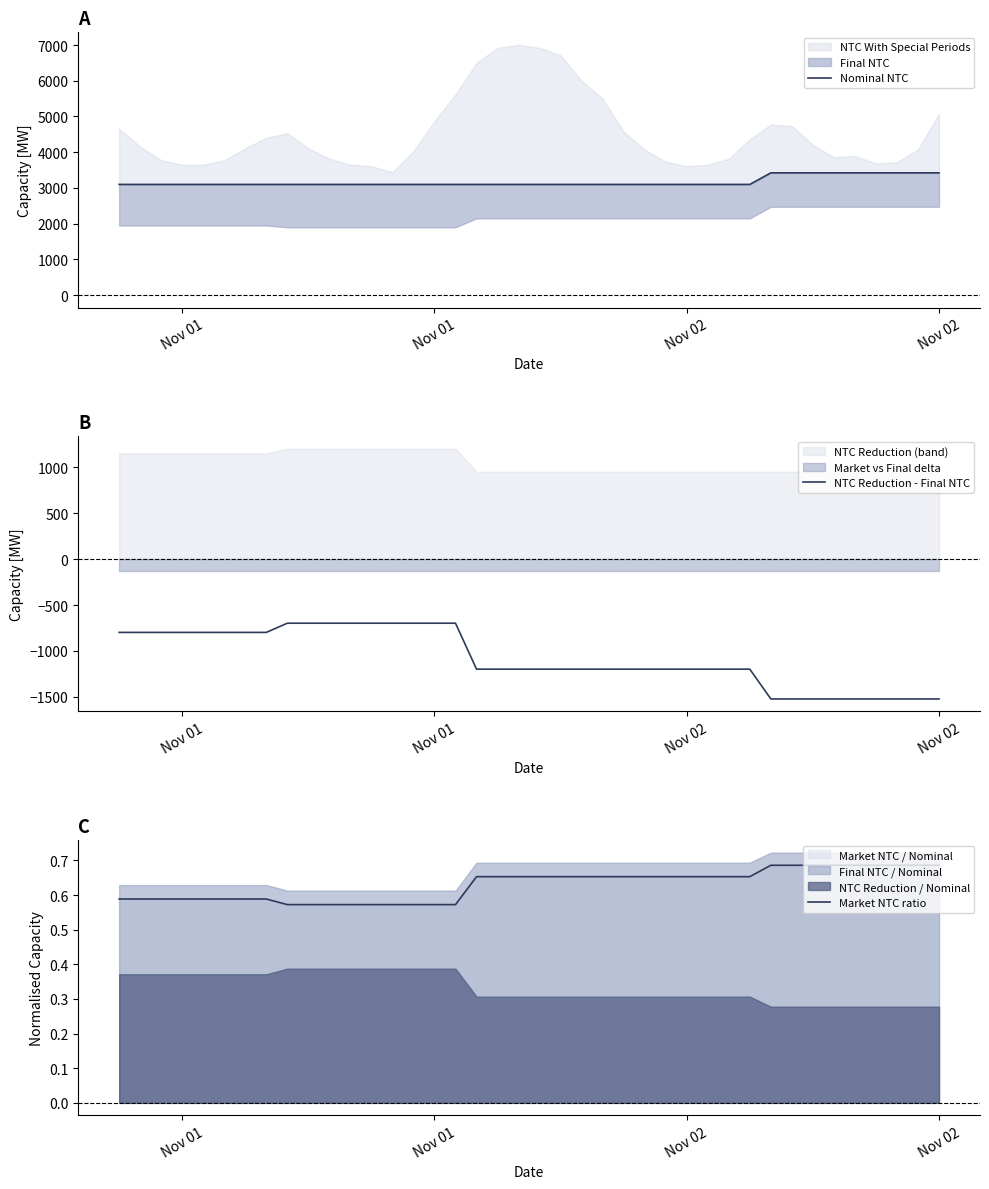

What is the spread (max minus min) of values at Nov 02?

3896.0